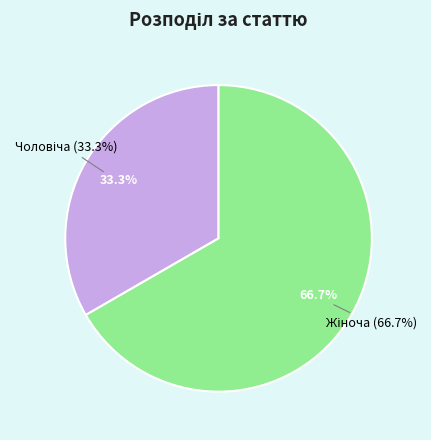

What is the change in value from Чоловіча to Жіноча?

+1